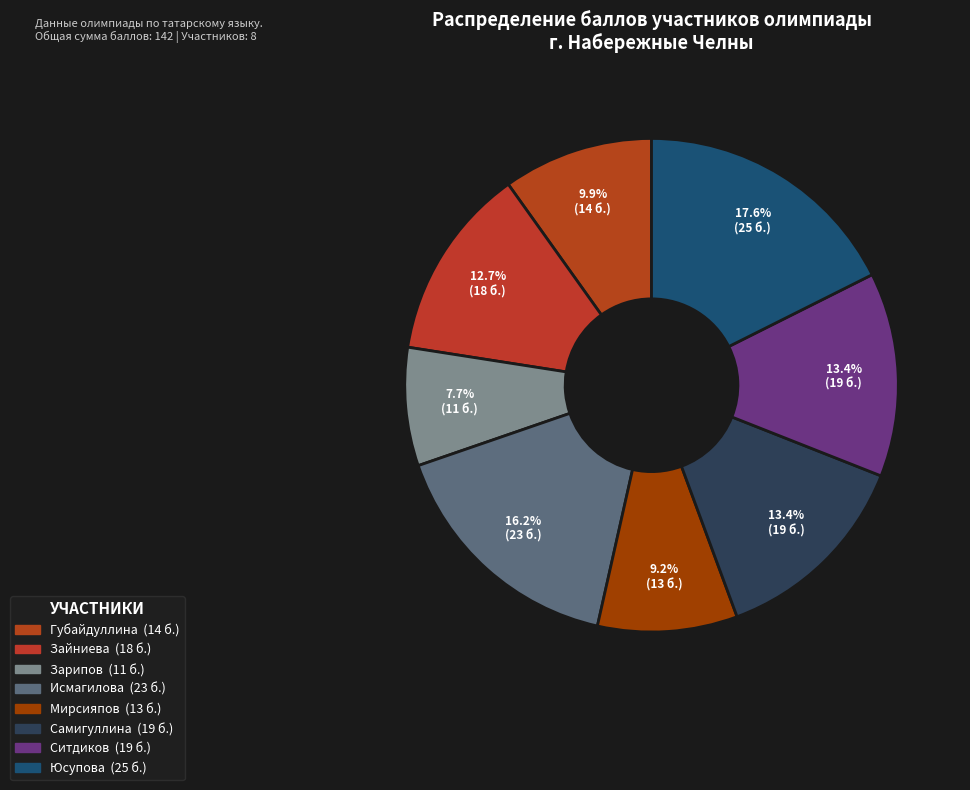

To the nearest percent, what is the difference between the Ситдиков and Зарипов slice percentages?

6%